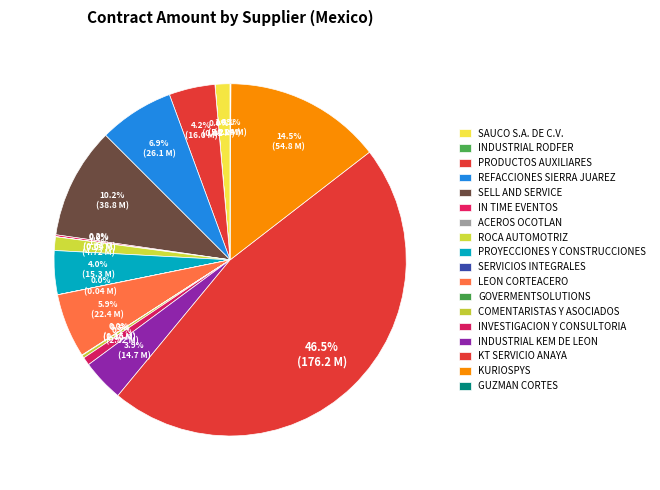

What percentage is the SELL AND SERVICE slice, to the nearest percent?

10%